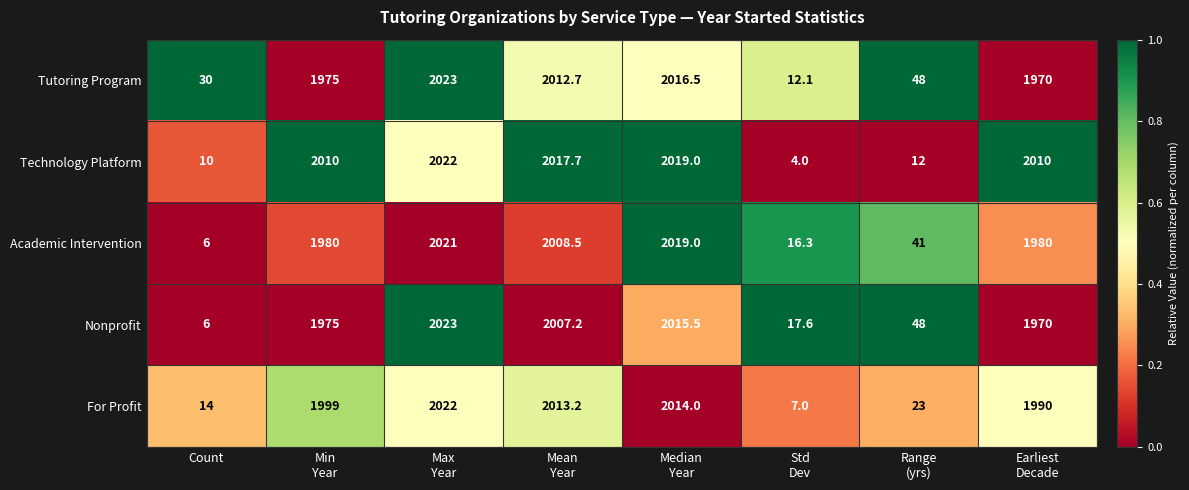

The Academic Intervention series shows 10.1 at Count. True or false?

False